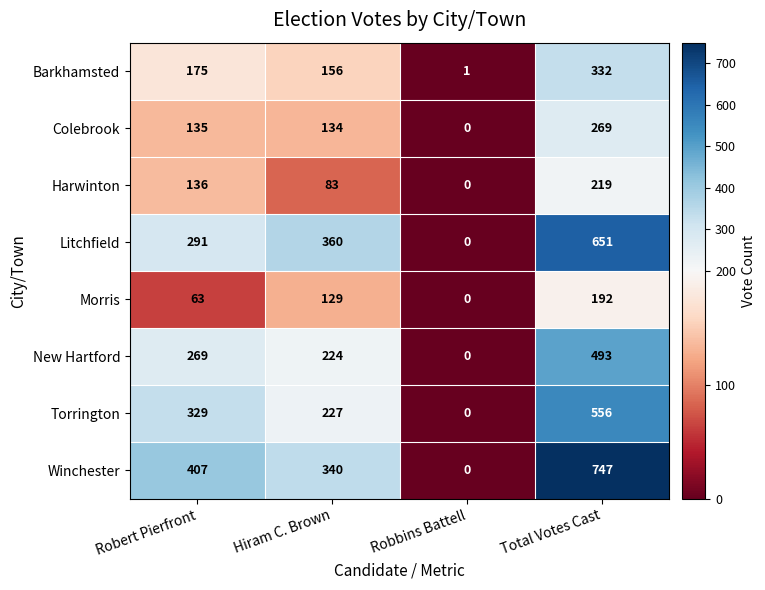

How many values in the Barkhamsted series are below 175?

2